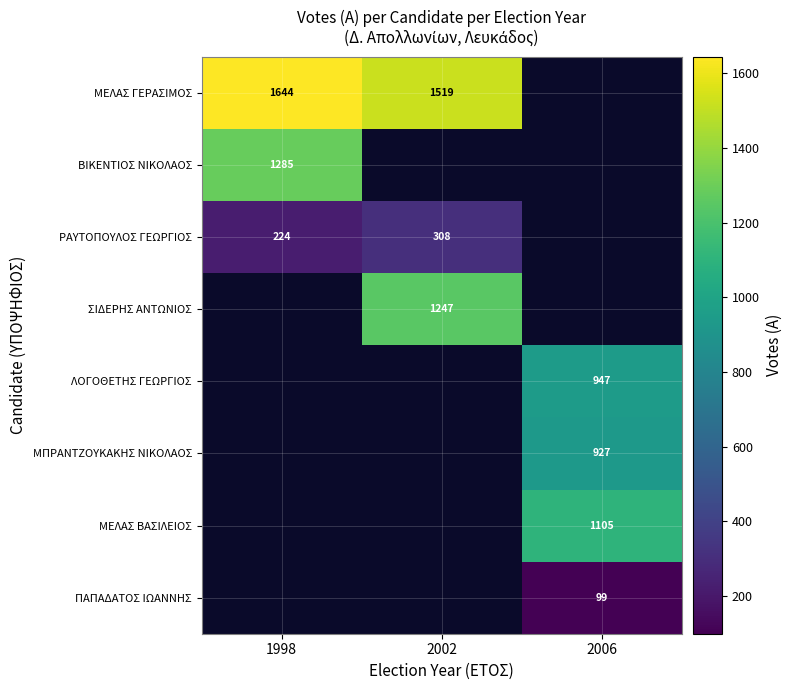

True or false: ΜΕΛΑΣ ΓΕΡΑΣΙΜΟΣ has a value of 779 at 1998.

False